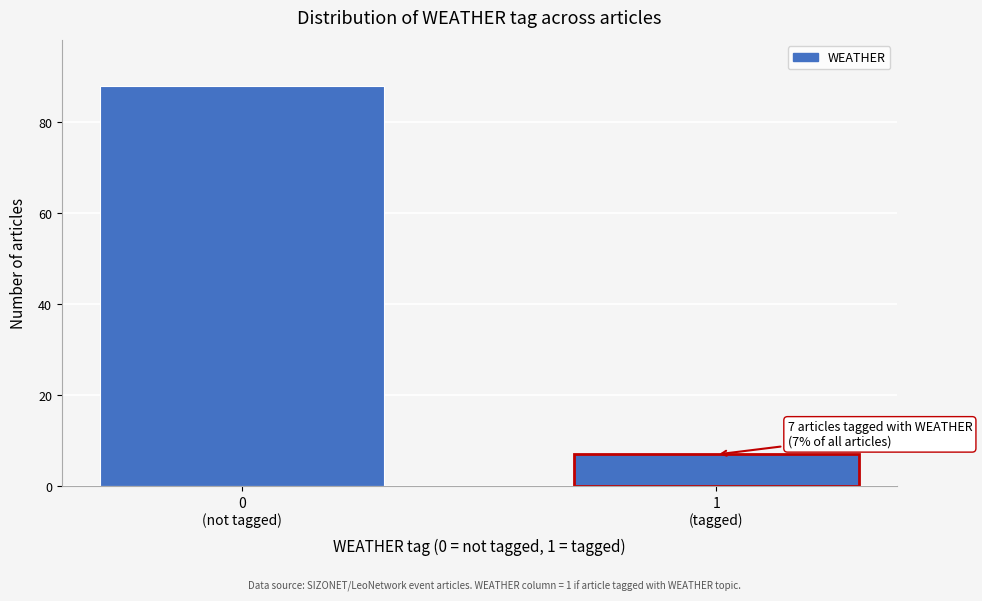

Reading left to right, list all the values displayed in this chart.

88	7